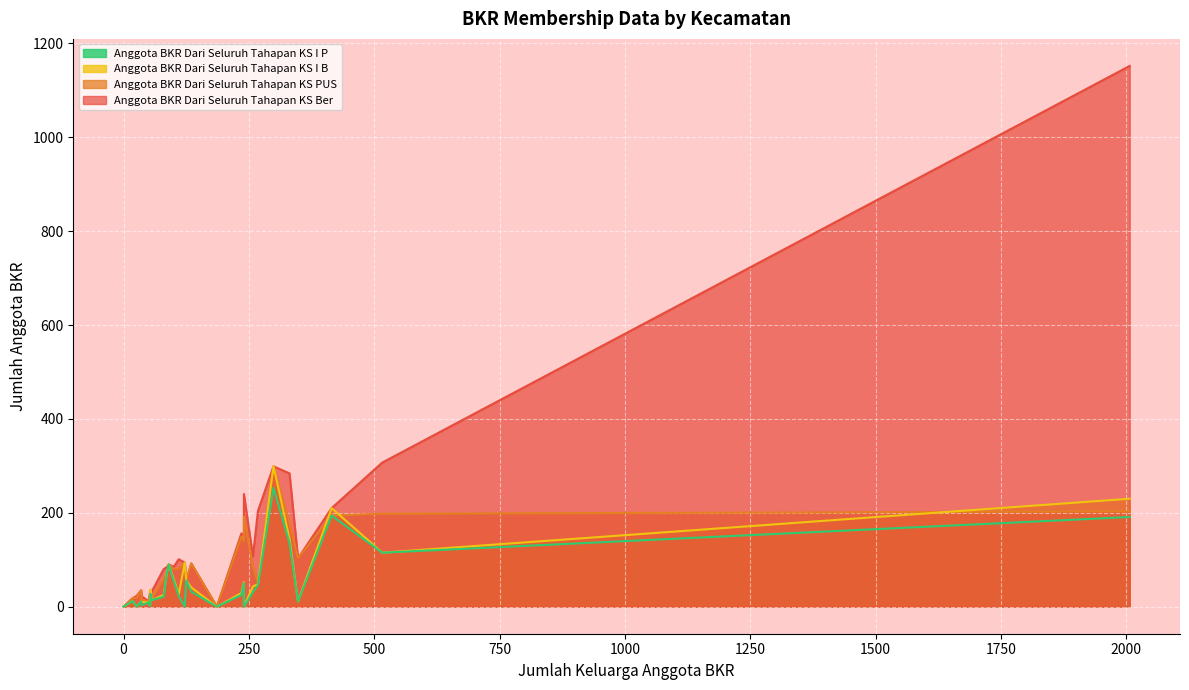

What is the value of the Anggota BKR Dari Seluruh Tahapan KS Ber point at the 22nd from the left?

240